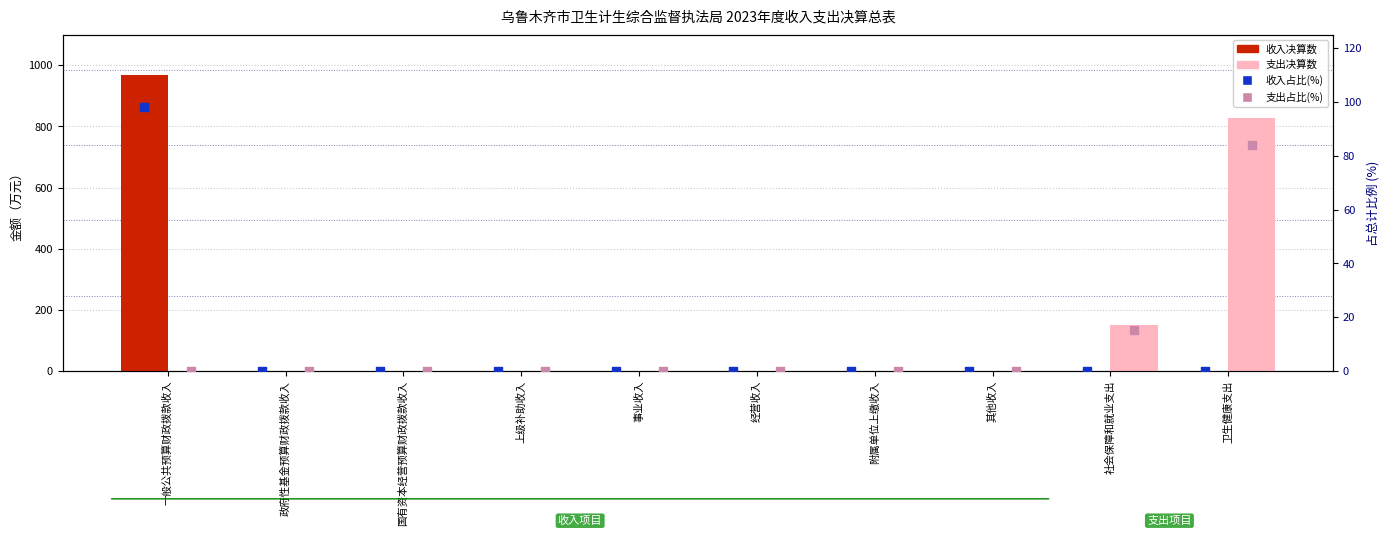

At which category is the sum across all series the highest?

一般公共预算财政拨款收入